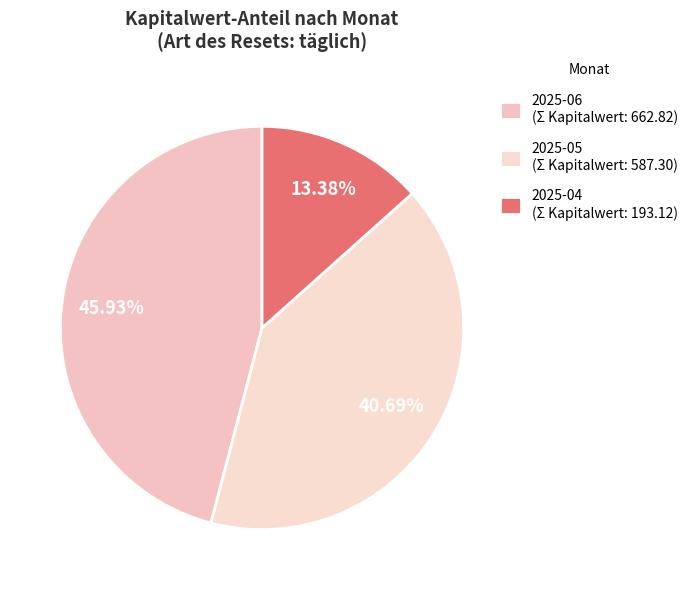

How many segments does this pie chart have?

3